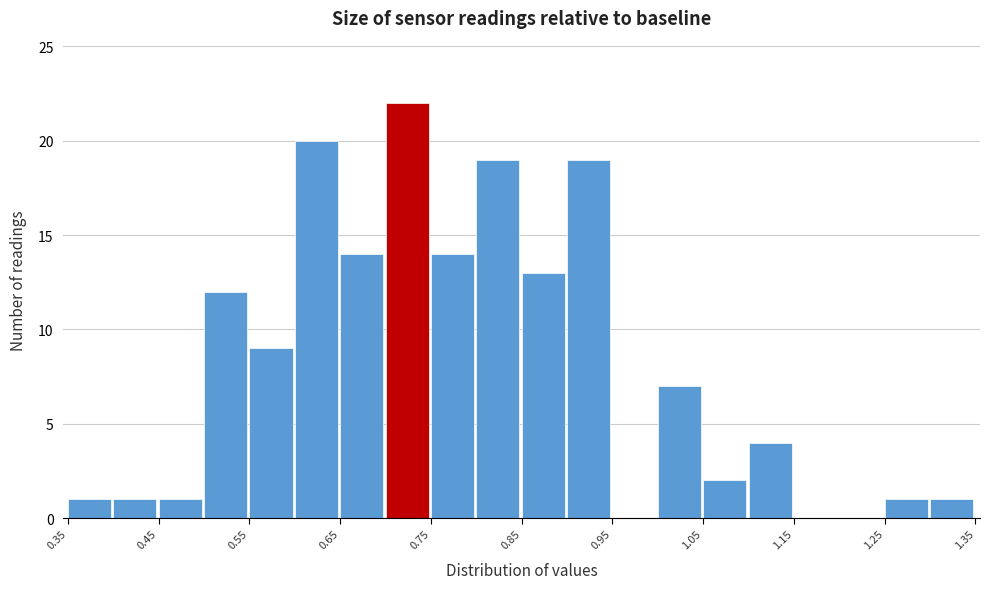

What is the height of the bar covering 0.75 to 0.80 on the x-axis? The values are not printed on the chart, so give them approximately, as read against the axis.

14